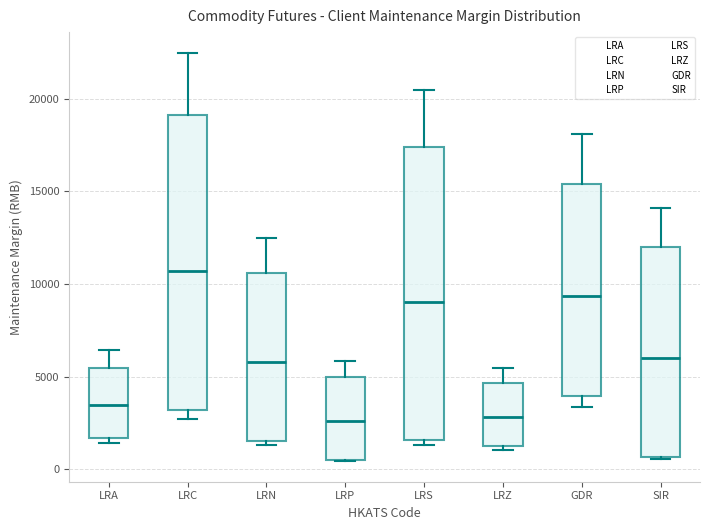

Which box's median line is the highest?

LRC